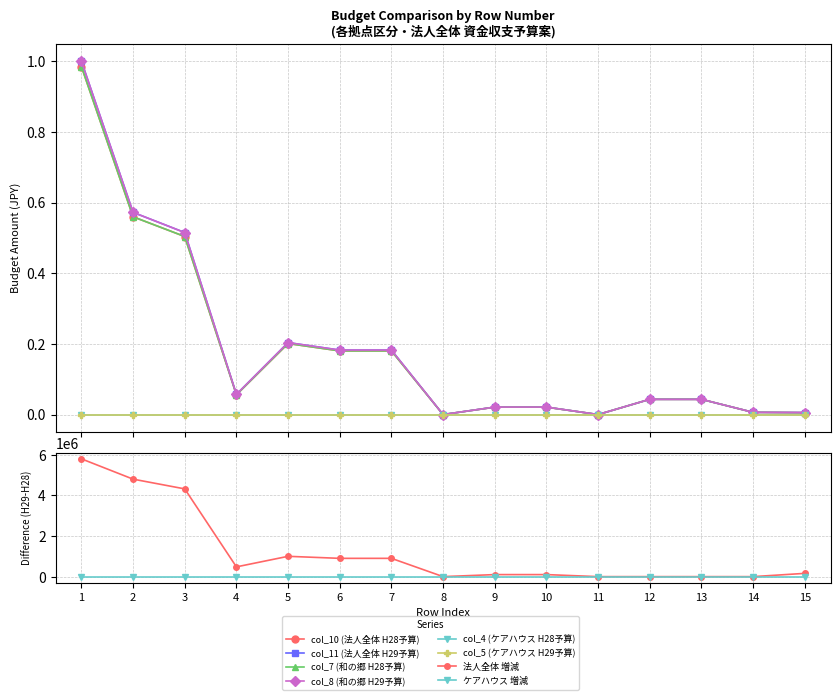

What is the difference between the maximum and second lowest values in the col_10 (法人全体 H28予算) series?

1.0